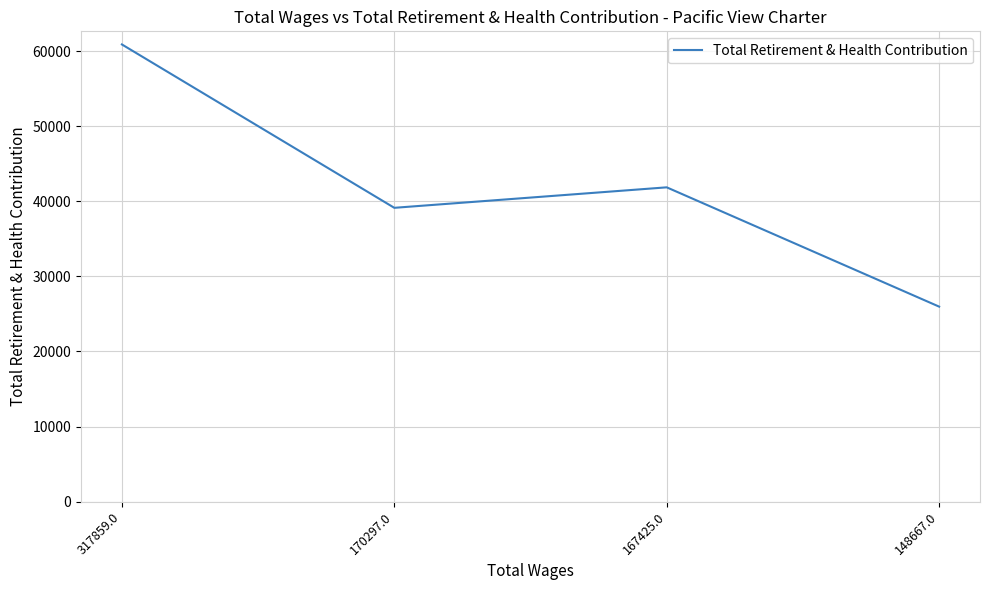

Reading left to right, extract all data points from this chart.

60909	39141	41870	25975